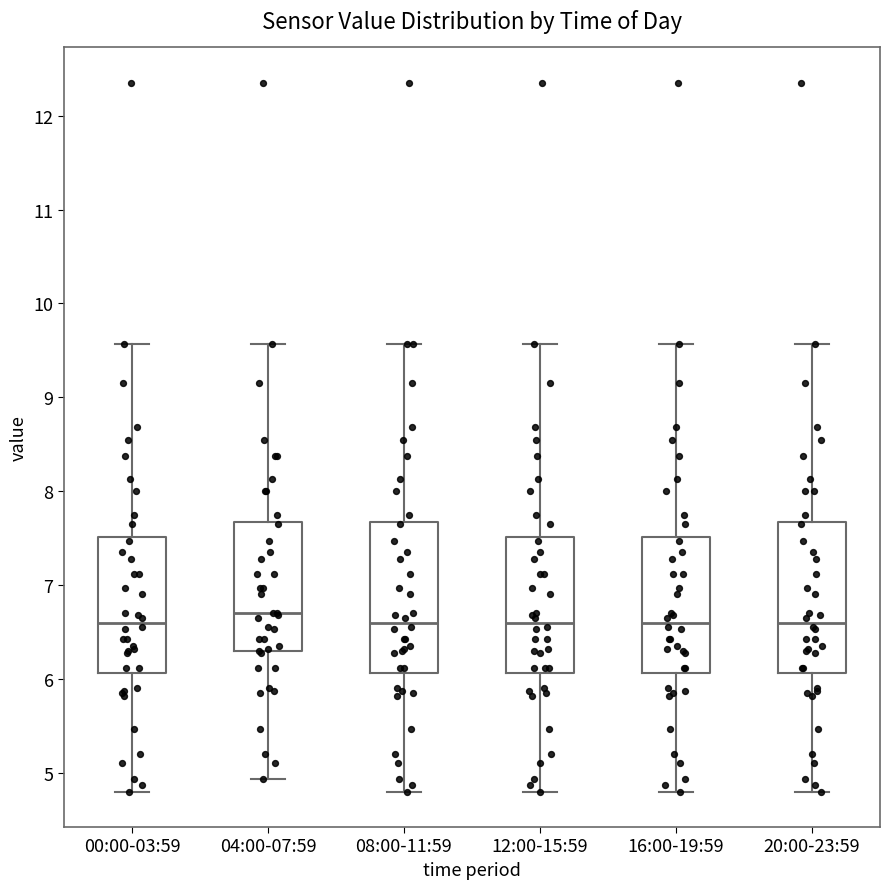

Reading left to right, transcribe this box plot: for each box, give where its median line is, the range the box spans, and where its two whiskers end, as read against the y-axis. The values are not printed on the chart, so give them approximately, as read against the axis.

00:00-03:59: median 6.6, box 6.1 to 7.5, whiskers 4.8 to 9.6
04:00-07:59: median 6.7, box 6.3 to 7.7, whiskers 4.9 to 9.6
08:00-11:59: median 6.6, box 6.1 to 7.7, whiskers 4.8 to 9.6
12:00-15:59: median 6.6, box 6.1 to 7.5, whiskers 4.8 to 9.6
16:00-19:59: median 6.6, box 6.1 to 7.5, whiskers 4.8 to 9.6
20:00-23:59: median 6.6, box 6.1 to 7.7, whiskers 4.8 to 9.6